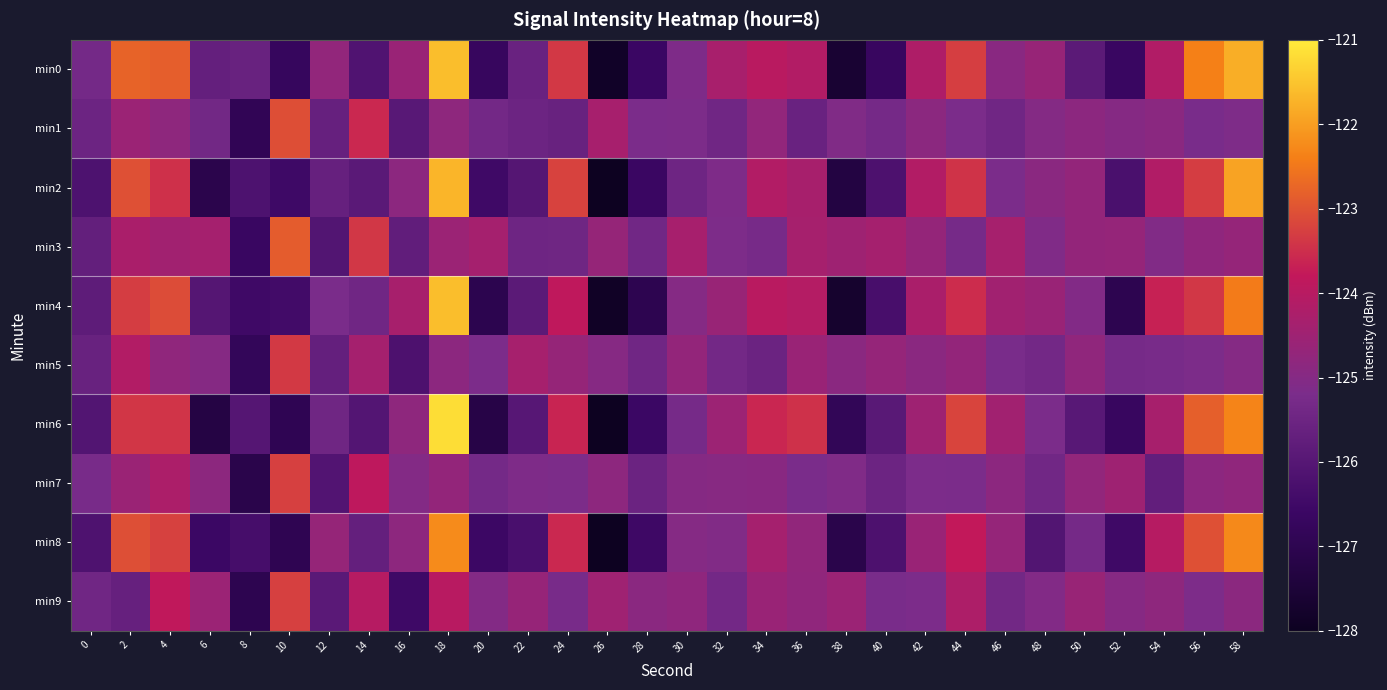

Reading left to right, list all the values displayed in this chart.

min0: 0=-125.3	2=-122.8	4=-122.8	6=-125.7	8=-125.6	10=-126.7	12=-124.7	14=-126.1	16=-124.6	18=-121.6	20=-126.7	22=-125.6	24=-123.4	26=-127.8	28=-126.6	30=-125.1	32=-124.3	34=-124.0	36=-124.1	38=-127.6	40=-126.7	42=-124.2	44=-123.3	46=-124.9	48=-124.6	50=-125.9	52=-126.7	54=-124.1	56=-122.4	58=-121.8
min1: 0=-125.5	2=-124.6	4=-124.8	6=-125.4	8=-126.9	10=-123.1	12=-125.7	14=-123.6	16=-125.9	18=-124.8	20=-125.4	22=-125.5	24=-125.6	26=-124.3	28=-125.2	30=-125.2	32=-125.4	34=-124.7	36=-125.6	38=-125.1	40=-125.3	42=-124.9	44=-125.2	46=-125.4	48=-125.0	50=-124.9	52=-125.0	54=-124.9	56=-125.2	58=-125.1
min2: 0=-126.2	2=-123.0	4=-123.5	6=-127.1	8=-126.2	10=-126.5	12=-125.6	14=-125.9	16=-124.9	18=-121.7	20=-126.5	22=-126.0	24=-123.2	26=-128.3	28=-126.6	30=-125.5	32=-125.1	34=-124.1	36=-124.3	38=-127.3	40=-126.2	42=-124.1	44=-123.4	46=-125.2	48=-124.9	50=-124.7	52=-126.3	54=-124.1	56=-123.3	58=-121.9
min3: 0=-125.7	2=-124.3	4=-124.4	6=-124.4	8=-126.7	10=-122.9	12=-126.1	14=-123.4	16=-125.8	18=-124.6	20=-124.4	22=-125.5	24=-125.4	26=-124.7	28=-125.4	30=-124.3	32=-125.2	34=-125.3	36=-124.3	38=-124.5	40=-124.4	42=-124.7	44=-125.3	46=-124.3	48=-125.1	50=-124.7	52=-124.7	54=-125.1	56=-124.8	58=-124.7
min4: 0=-125.8	2=-123.3	4=-123.1	6=-126.0	8=-126.5	10=-126.4	12=-125.2	14=-125.4	16=-124.3	18=-121.6	20=-127.0	22=-125.9	24=-123.9	26=-127.9	28=-127.0	30=-125.0	32=-124.6	34=-124.0	36=-124.1	38=-127.7	40=-126.3	42=-124.3	44=-123.5	46=-124.4	48=-124.6	50=-125.1	52=-127.0	54=-123.7	56=-123.4	58=-122.5
min5: 0=-125.6	2=-124.1	4=-124.8	6=-125.0	8=-126.8	10=-123.3	12=-125.7	14=-124.4	16=-126.2	18=-124.9	20=-125.2	22=-124.3	24=-124.7	26=-125.0	28=-125.4	30=-124.7	32=-125.4	34=-125.5	36=-124.6	38=-124.9	40=-124.7	42=-124.9	44=-124.7	46=-125.2	48=-125.4	50=-124.8	52=-125.3	54=-125.2	56=-125.2	58=-125.0
min6: 0=-126.1	2=-123.4	4=-123.4	6=-127.3	8=-126.0	10=-126.9	12=-125.5	14=-126.1	16=-124.8	18=-121.2	20=-127.2	22=-126.0	24=-123.6	26=-128.3	28=-126.6	30=-125.3	32=-124.6	34=-123.6	36=-123.5	38=-126.9	40=-125.9	42=-124.5	44=-123.2	46=-124.4	48=-125.2	50=-125.9	52=-126.7	54=-124.3	56=-122.8	58=-122.3
min7: 0=-125.3	2=-124.6	4=-124.2	6=-124.9	8=-127.1	10=-123.3	12=-126.1	14=-123.9	16=-125.0	18=-124.7	20=-125.3	22=-125.1	24=-125.2	26=-124.8	28=-125.5	30=-125.0	32=-125.0	34=-124.9	36=-125.2	38=-125.1	40=-125.5	42=-125.2	44=-125.2	46=-124.9	48=-125.4	50=-124.7	52=-124.5	54=-125.7	56=-124.9	58=-124.8
min8: 0=-126.2	2=-123.0	4=-123.2	6=-126.6	8=-126.4	10=-127.0	12=-124.7	14=-125.7	16=-124.8	18=-122.2	20=-126.6	22=-126.3	24=-123.6	26=-128.0	28=-126.5	30=-125.0	32=-125.1	34=-124.4	36=-124.8	38=-127.1	40=-126.2	42=-124.6	44=-123.8	46=-124.7	48=-126.1	50=-125.3	52=-126.5	54=-124.0	56=-123.0	58=-122.3
min9: 0=-125.4	2=-125.6	4=-123.8	6=-124.6	8=-127.0	10=-123.2	12=-125.9	14=-124.0	16=-126.5	18=-124.0	20=-125.0	22=-124.7	24=-125.2	26=-124.5	28=-124.9	30=-124.8	32=-125.4	34=-124.6	36=-124.8	38=-124.6	40=-125.2	42=-125.2	44=-124.2	46=-125.4	48=-125.1	50=-124.6	52=-125.0	54=-124.8	56=-125.1	58=-124.9